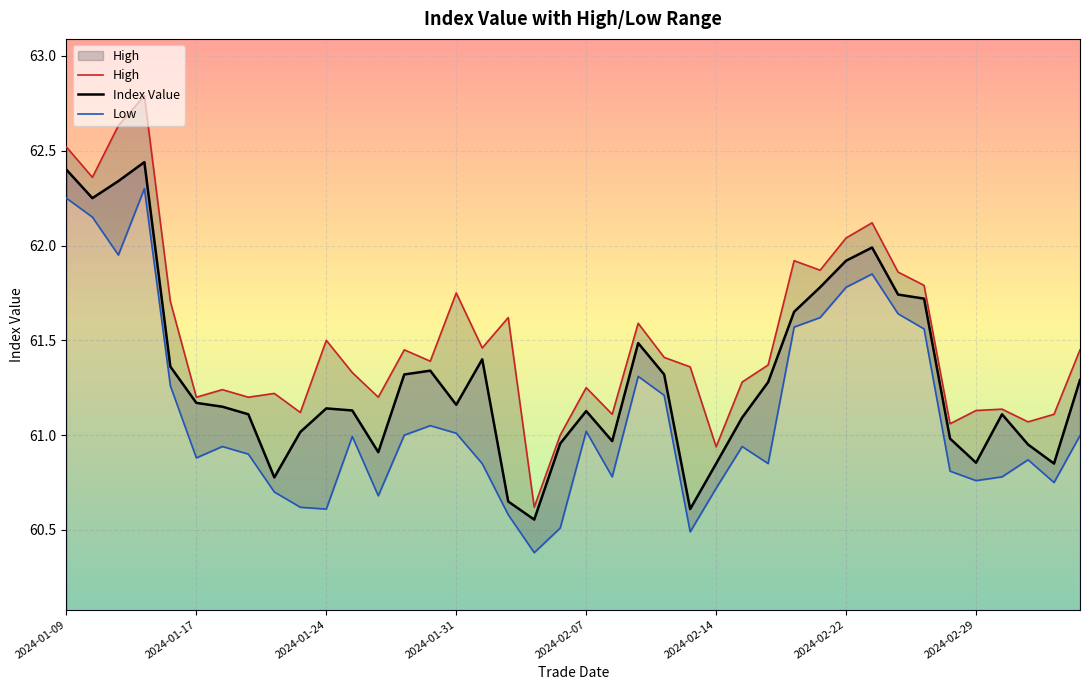

What are all the series names shown in the legend?

High, Index Value, Low